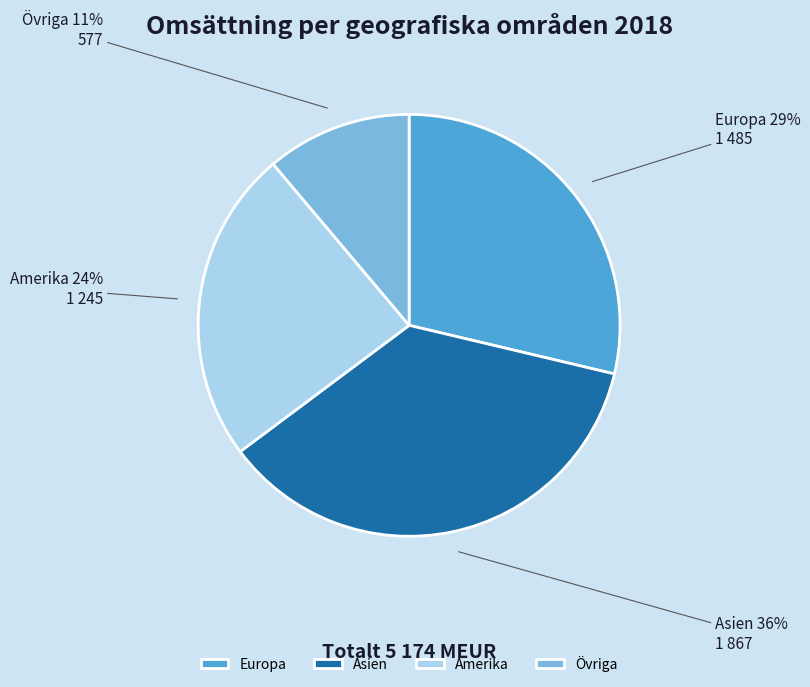

Does any single category account for the majority?

No